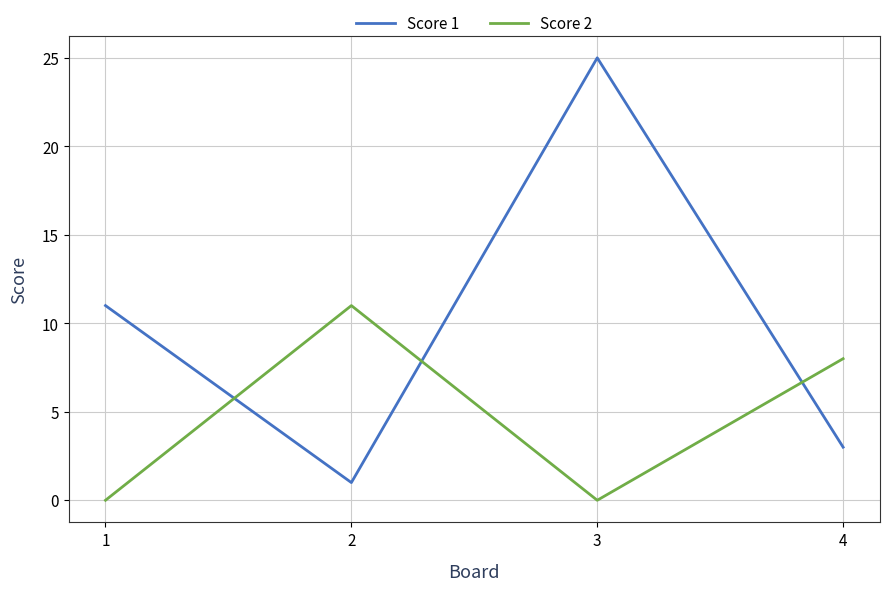

Which category has the lowest value in the Score 1 series?

2